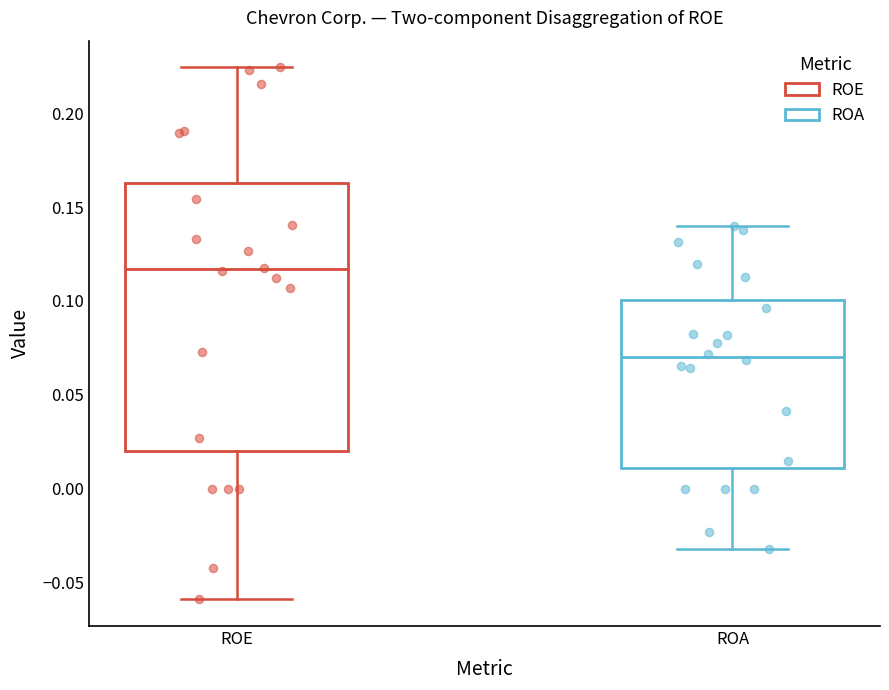

Where does the upper whisker of the box for ROA end on the y-axis? The values are not printed on the chart, so give them approximately, as read against the axis.

0.140